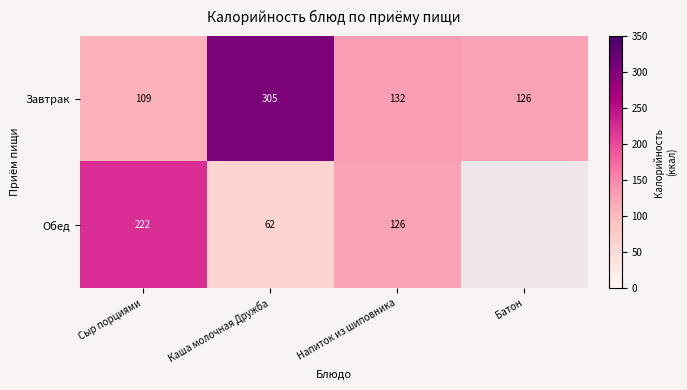

Count the number of categories in the chart.

4